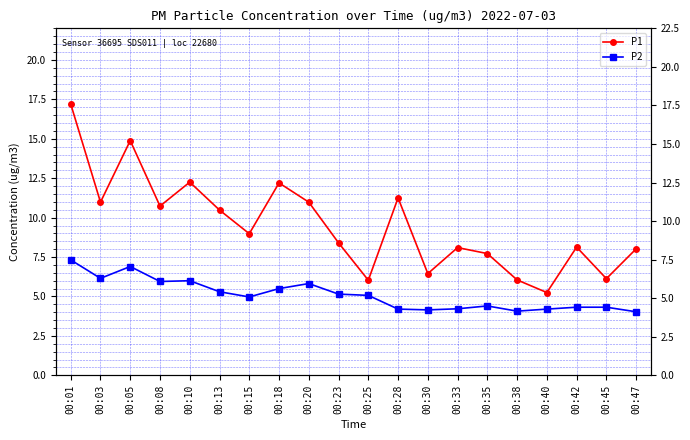

Which series has the largest total across all categories?

P1